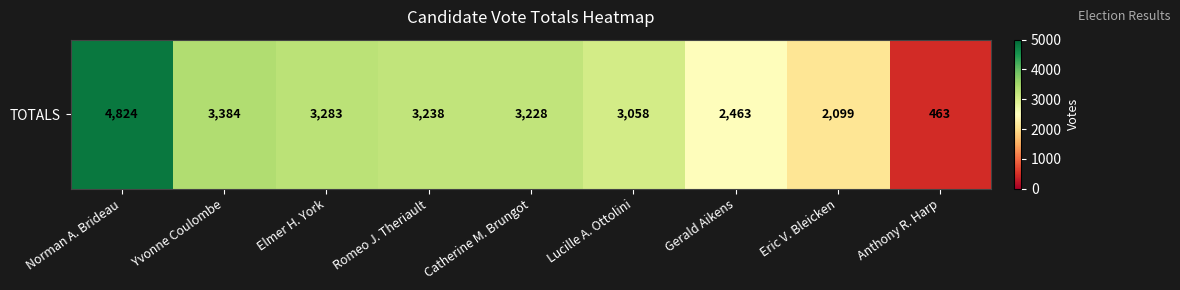

Is it true that the value at Yvonne Coulombe is 3384?

True